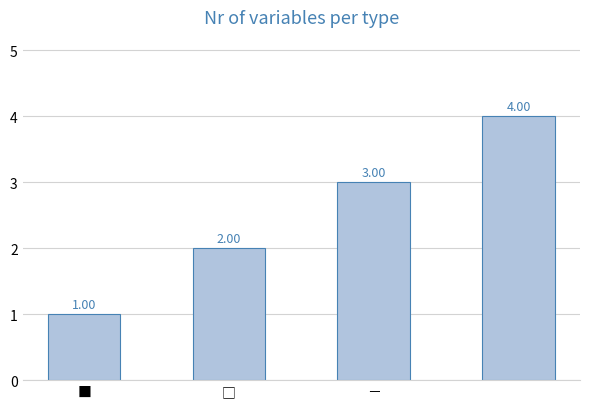

What is the sum of all values?

10